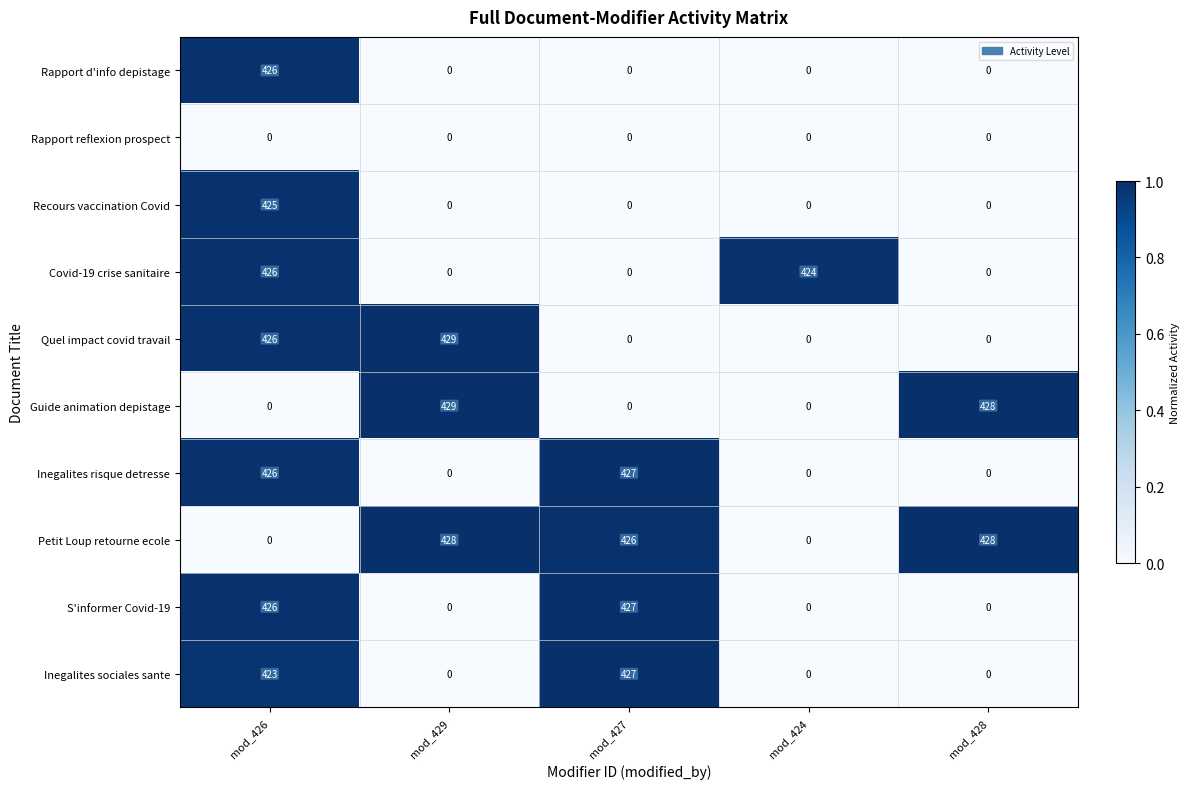

Is it true that Covid-19 crise sanitaire equals 426 at mod_426?

True